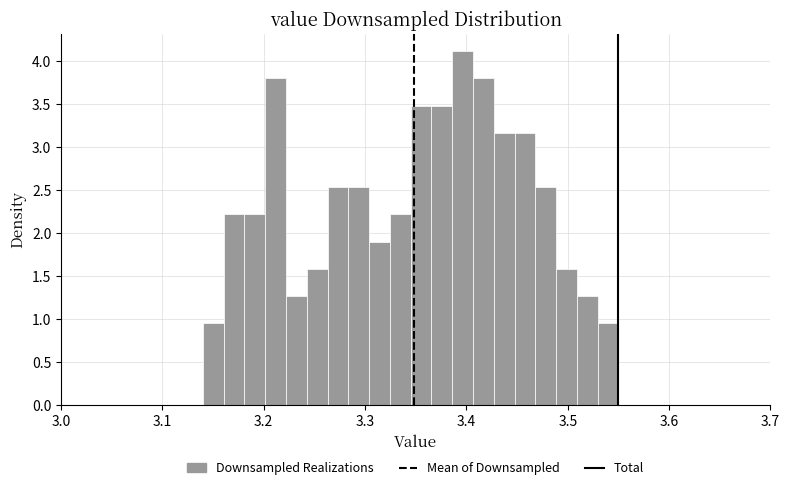

Read against the x-axis, roughly where is the centre of the tallest bar?

3.40